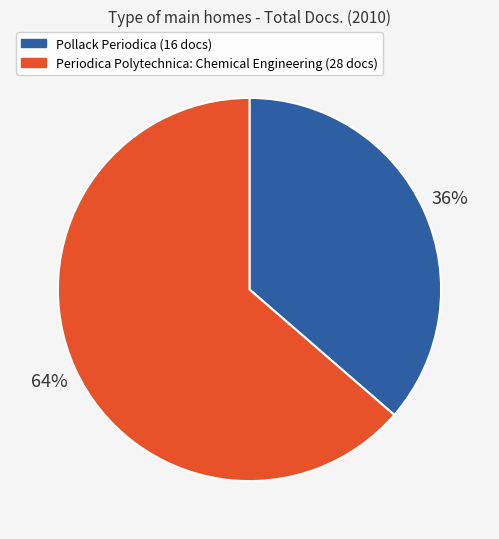

Rank the categories by value from highest to lowest.

Periodica Polytechnica: Chemical Engineering, Pollack Periodica